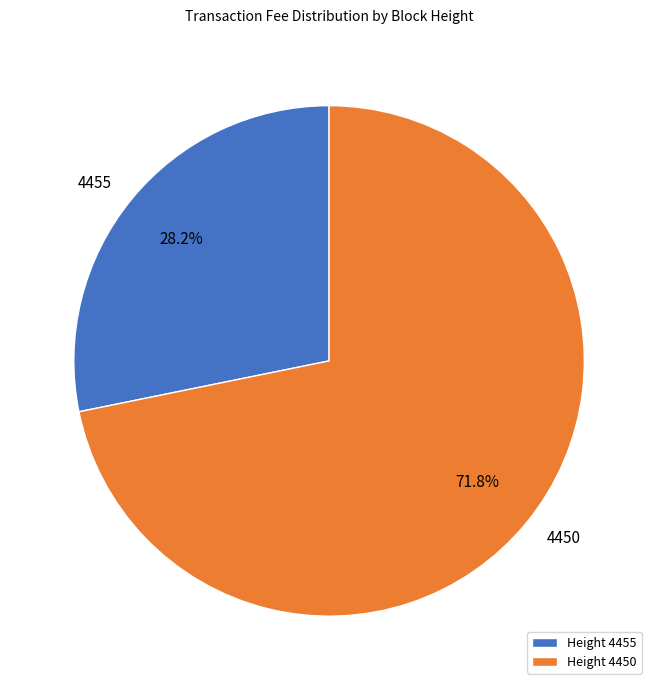

Which has a higher value, 4450 or 4455?

4450